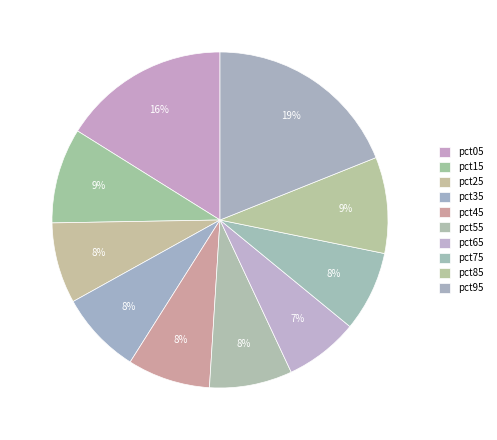

What portion of the pie excludes pct55?

92.0%